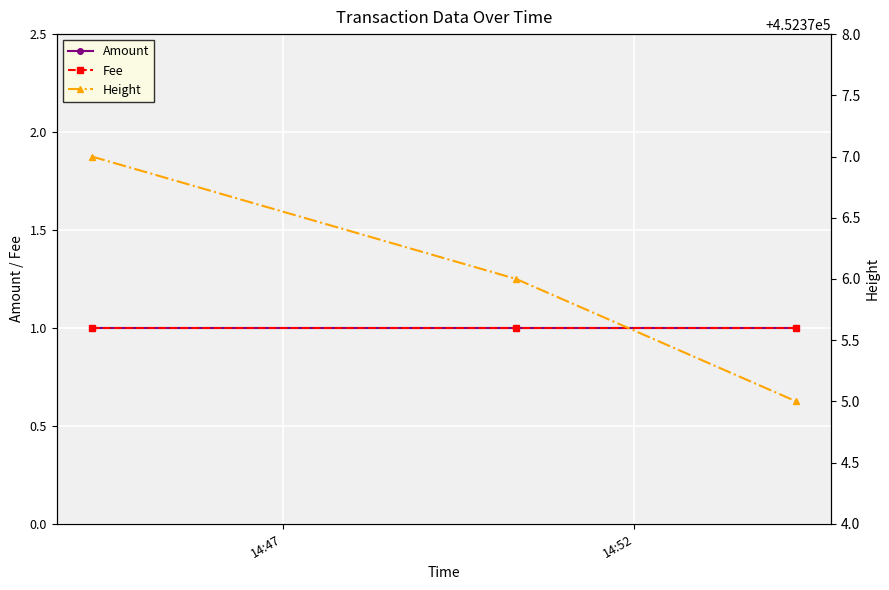

Which series has the largest range (max minus min)?

Height